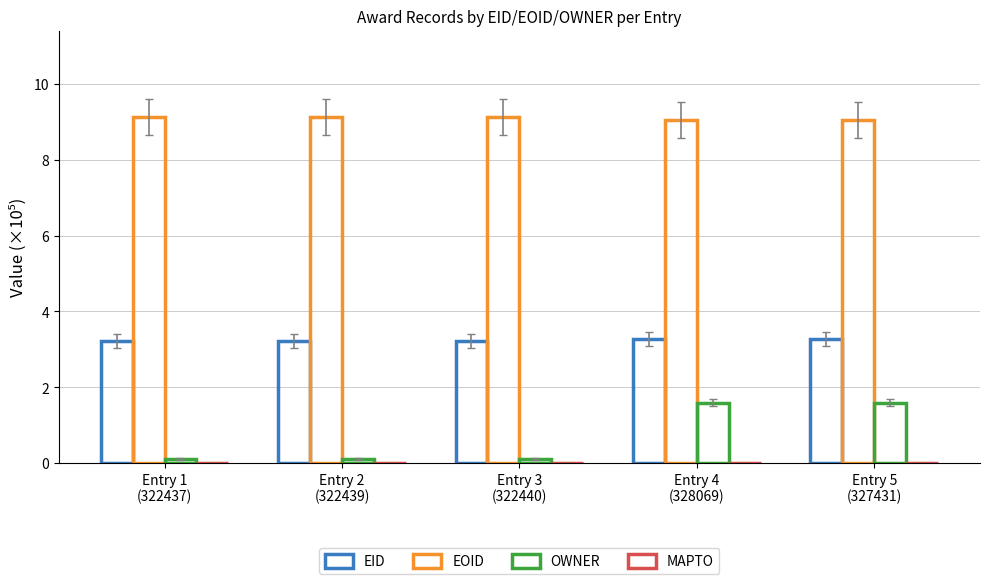

Reading right to left, transcribe all the data shown in this chart.

EID: 3.3	3.3	3.2	3.2	3.2
EOID: 9.1	9.1	9.1	9.1	9.1
OWNER: 1.6	1.6	0.1	0.1	0.1
MAPTO: 0.0	0.0	0.0	0.0	0.0